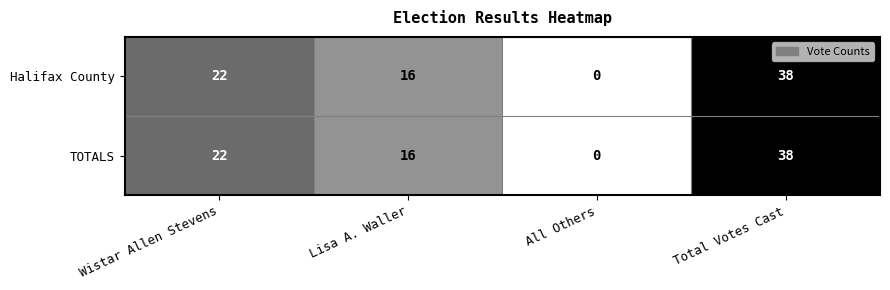

Read the Halifax County value at Wistar Allen Stevens, to the nearest 10.

20